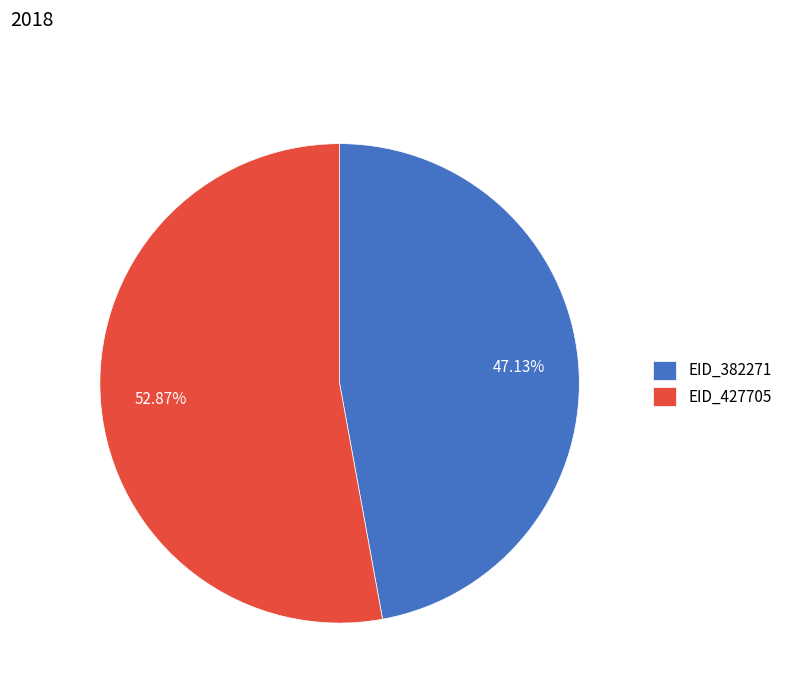

How many slices are in this pie chart?

2